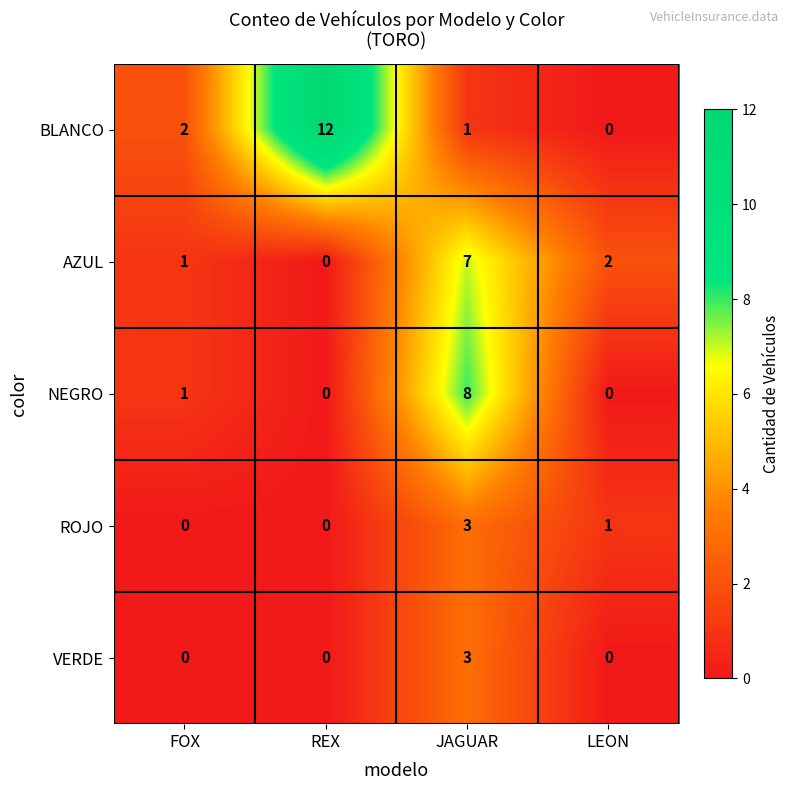

True or false: AZUL has a value of 0 at REX.

True